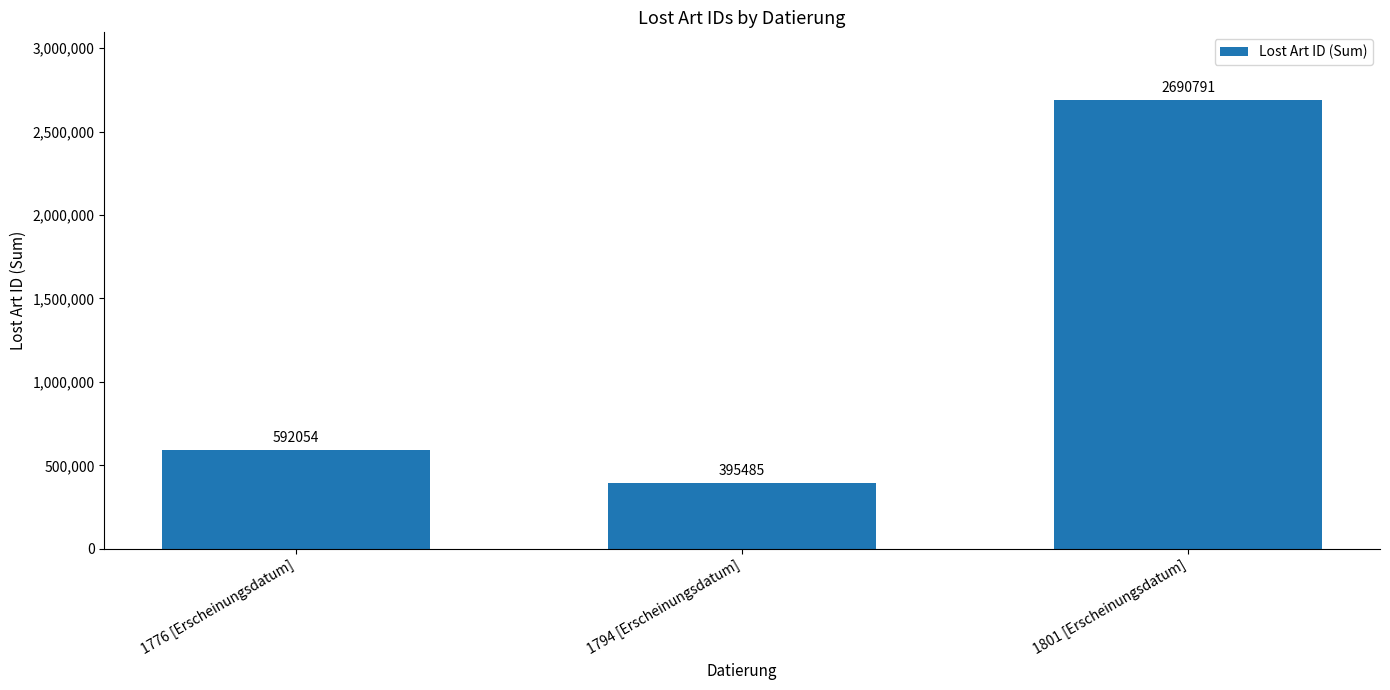

What is the sum of the values at 1794 [Erscheinungsdatum] and 1801 [Erscheinungsdatum]?

3086276